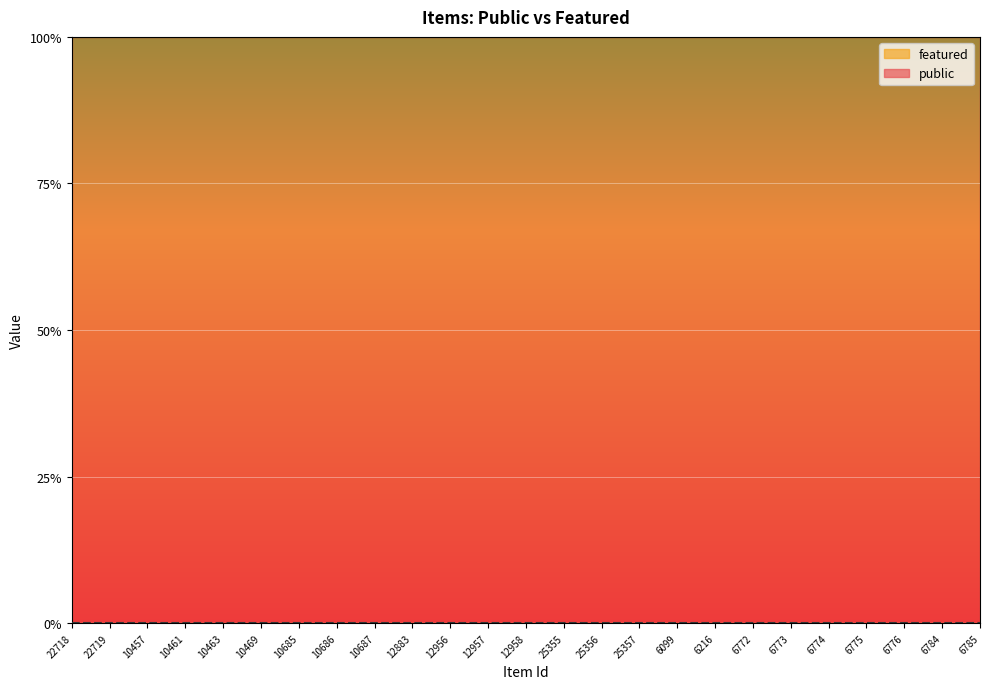

What are all the series names shown in the legend?

public, featured